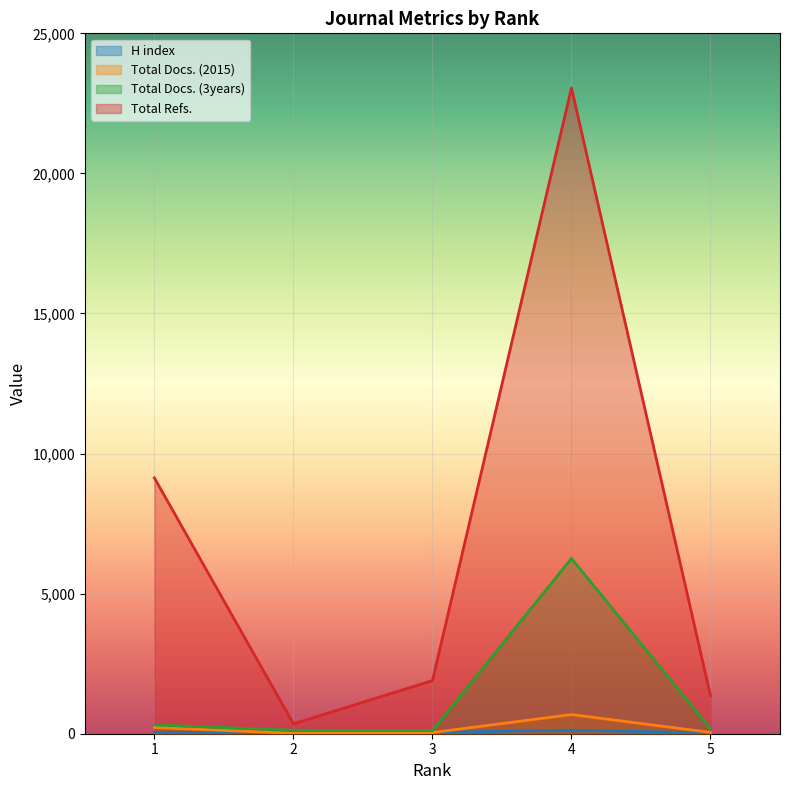

At which category does H index reach its first local valley?

2